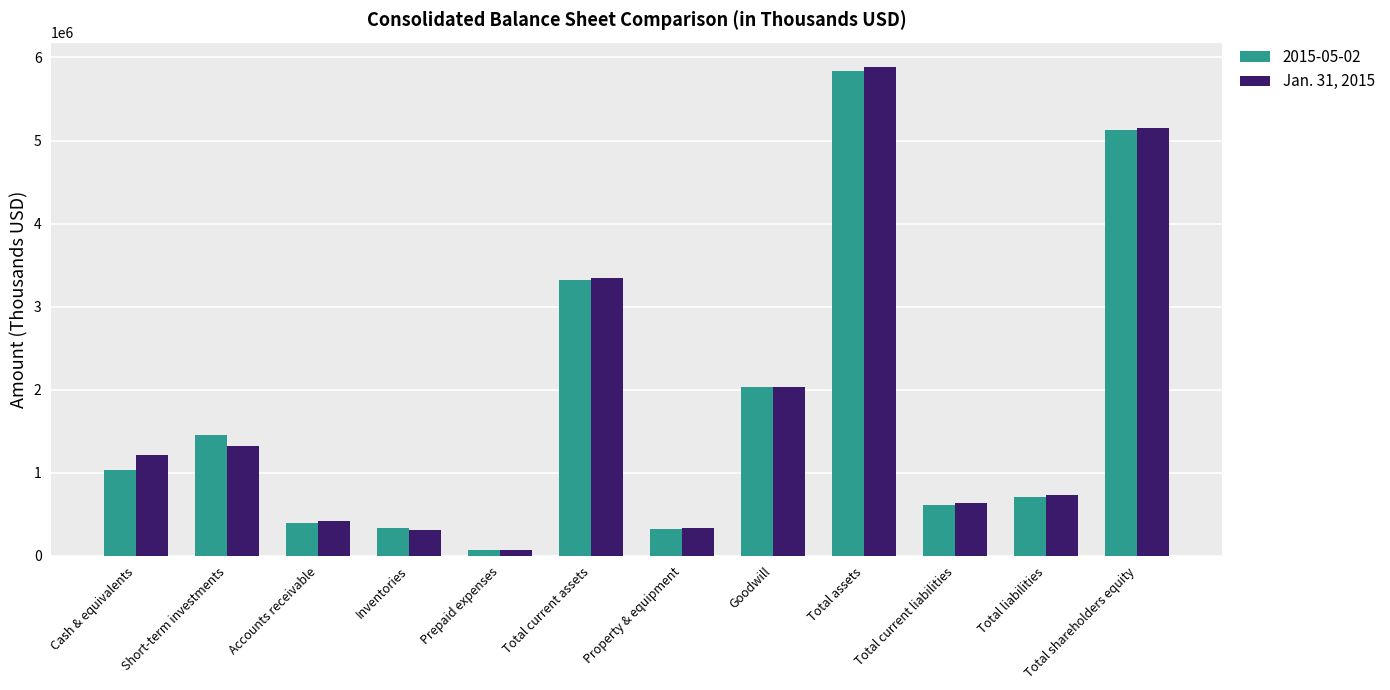

Is it true that Jan. 31, 2015 equals 1318578 at Short-term investments?

True